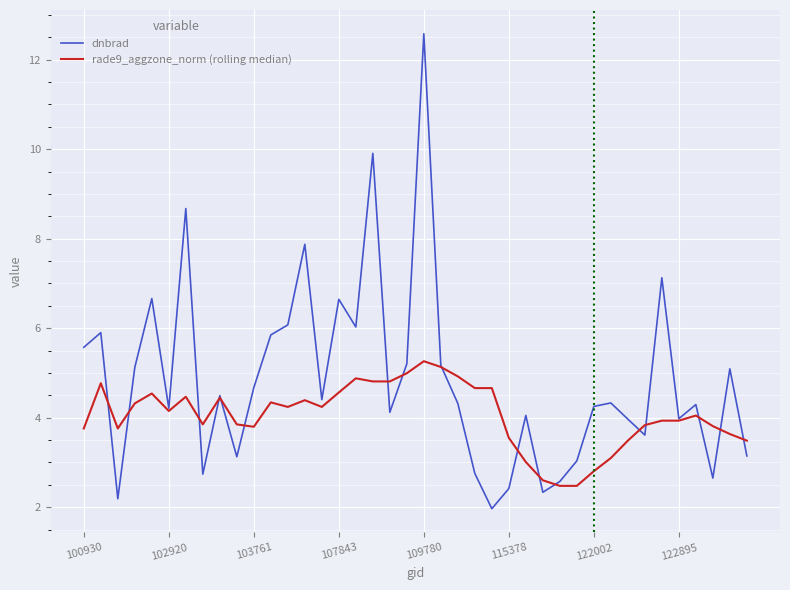

Which series has the largest range (max minus min)?

dnbrad